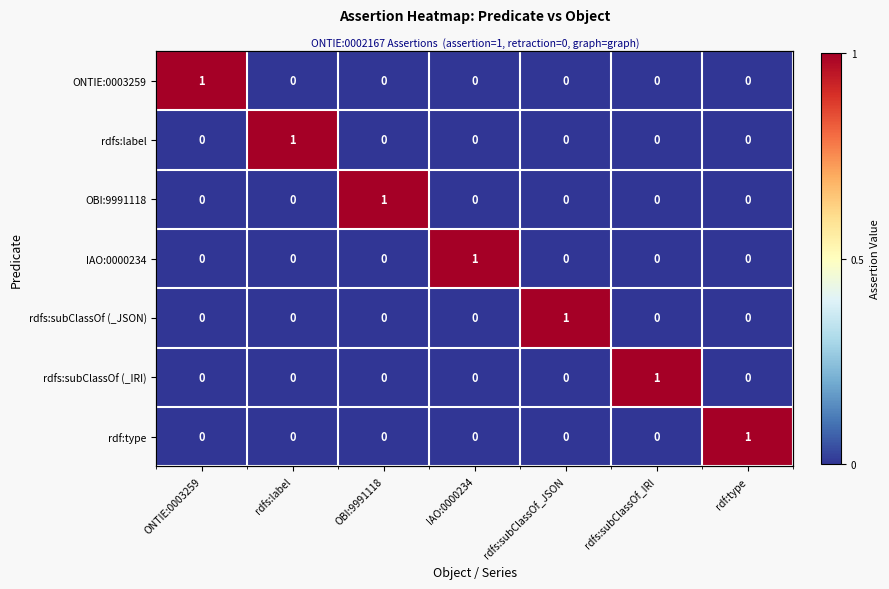

The value of rdfs:subClassOf (_IRI) at OBI:9991118 is 0. True or false?

True